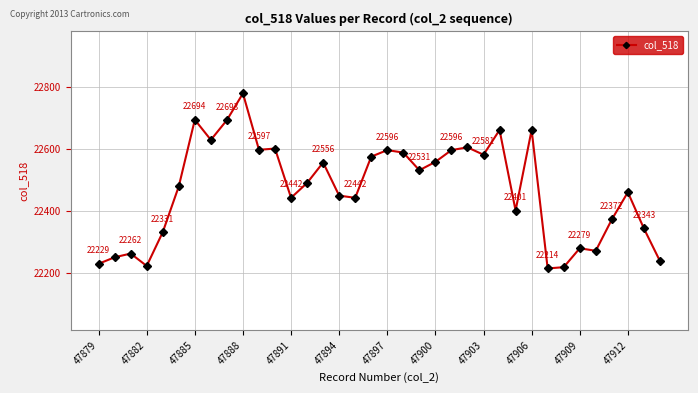

What is the value of the 33rd point from the left?

22372